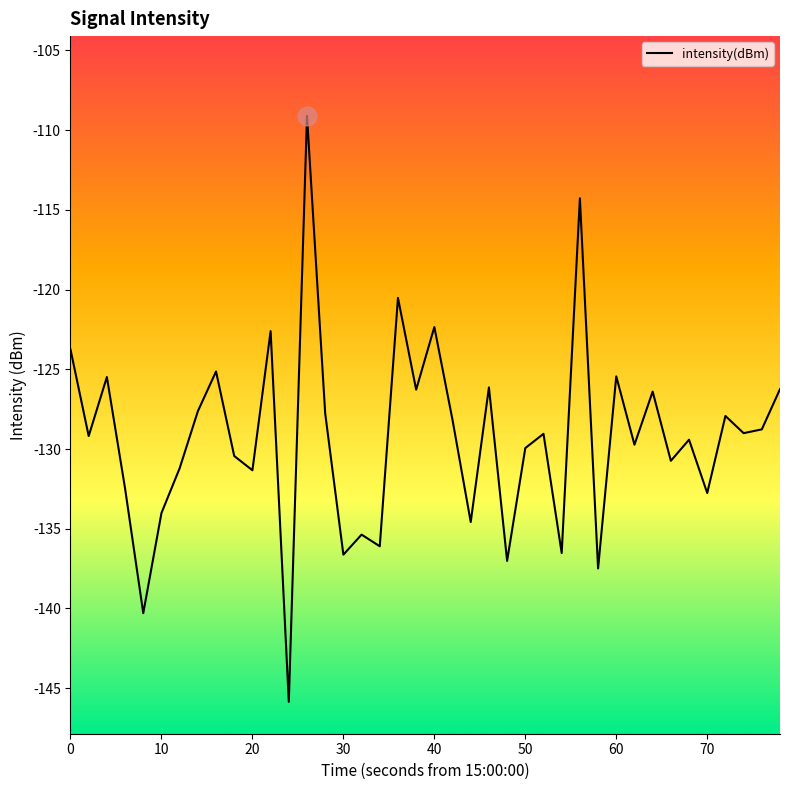

What is the smallest value displayed?

-145.9